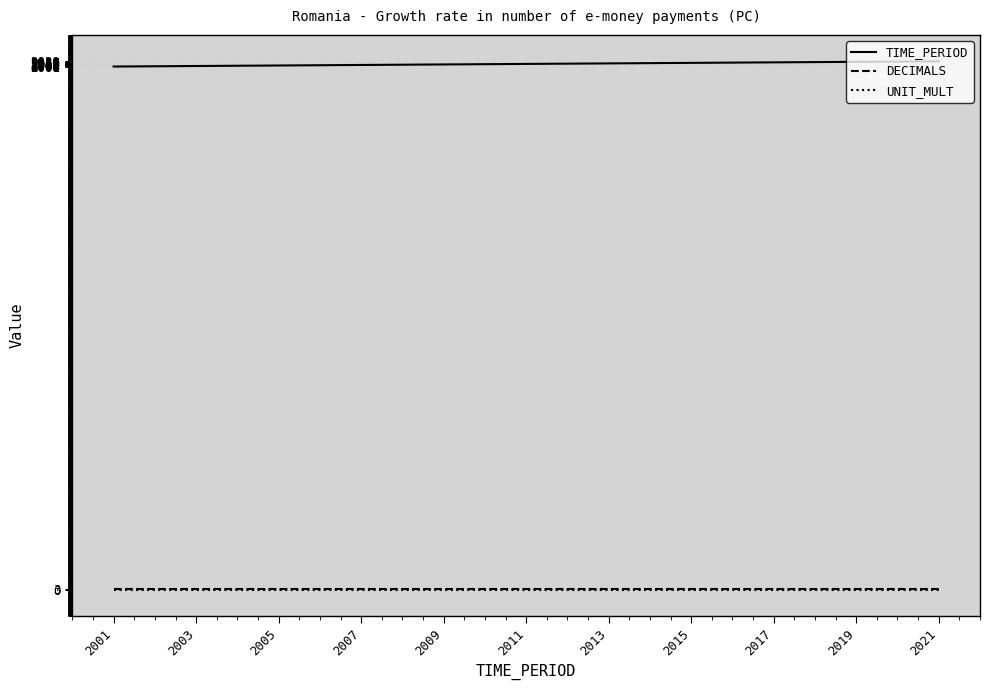

True or false: TIME_PERIOD and DECIMALS cross at least once.

False